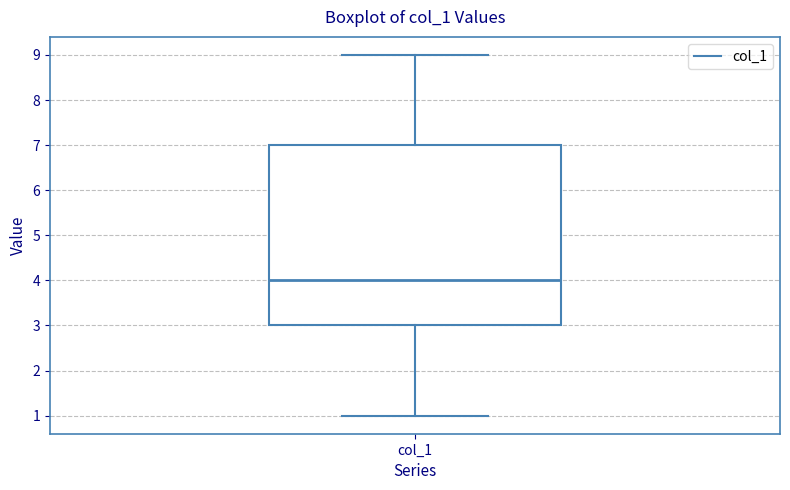

Where is the upper edge of the box for col_1 on the y-axis? The values are not printed on the chart, so give them approximately, as read against the axis.

7